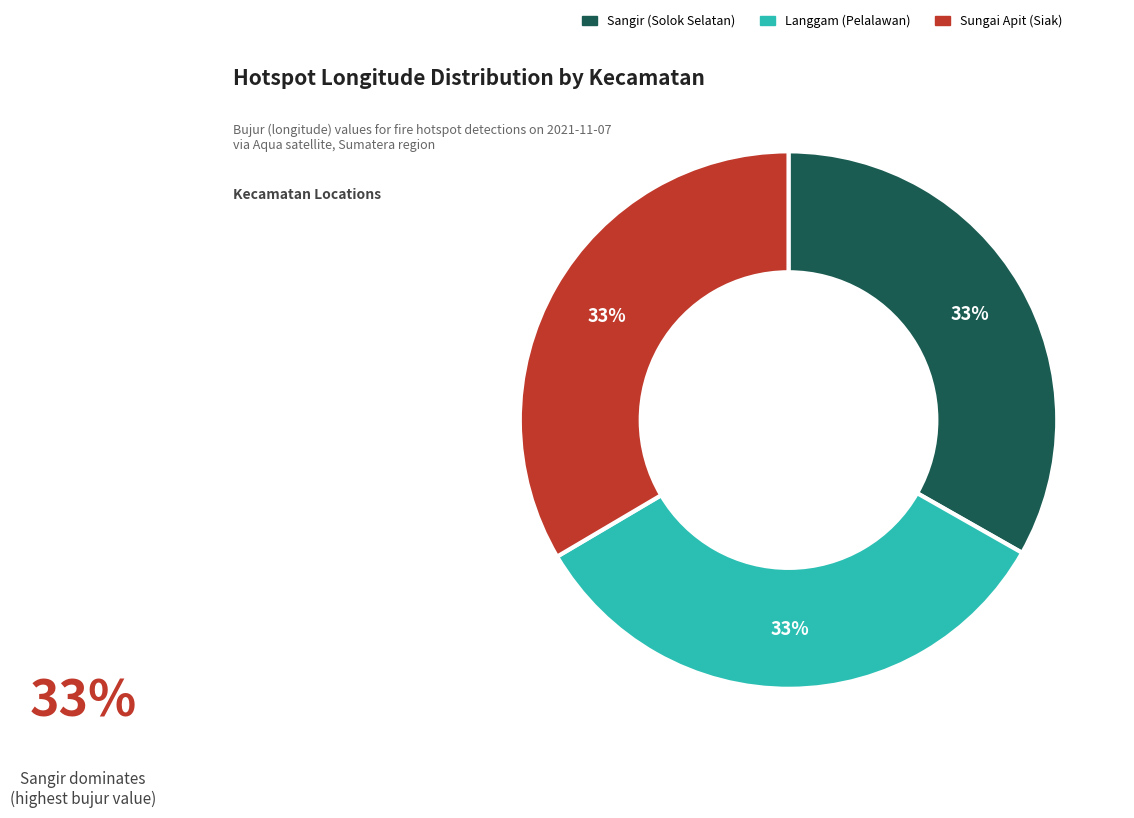

How many segments does this pie chart have?

3